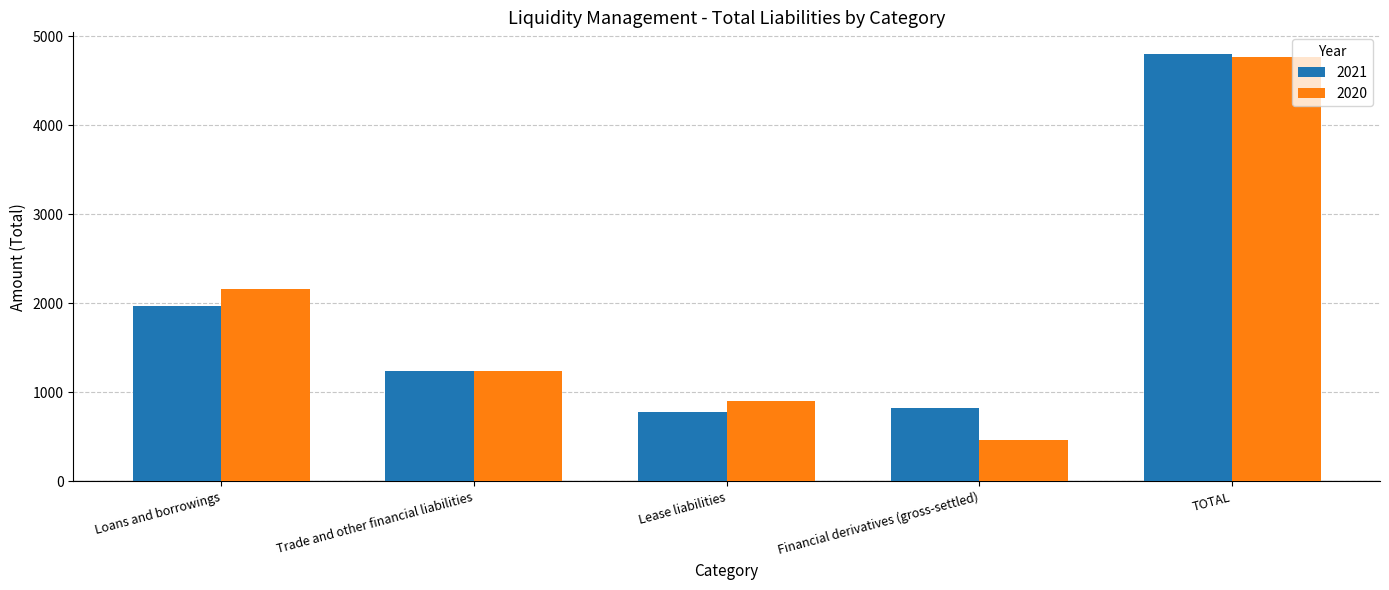

Which series changed the most between Loans and borrowings and Trade and other financial liabilities?

2020